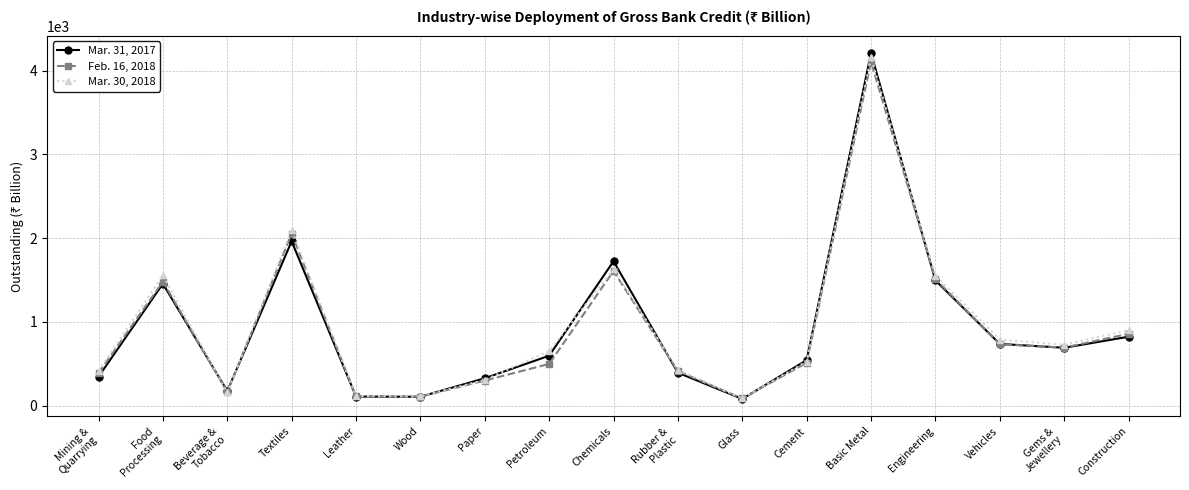

What is the highest value of the Mar. 30, 2018 series?

4160